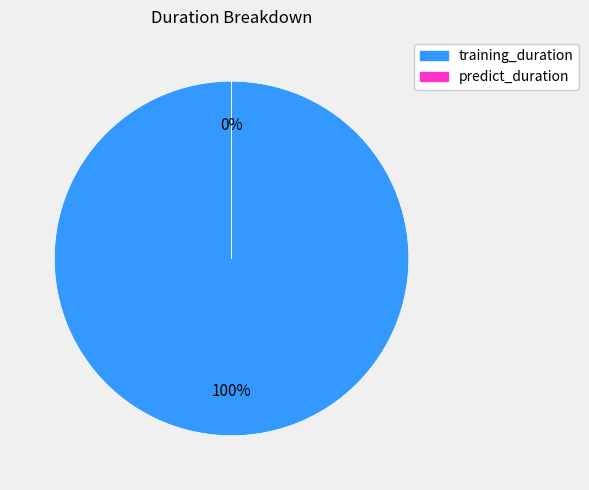

What percentage do training_duration and predict_duration together represent?

100.0%